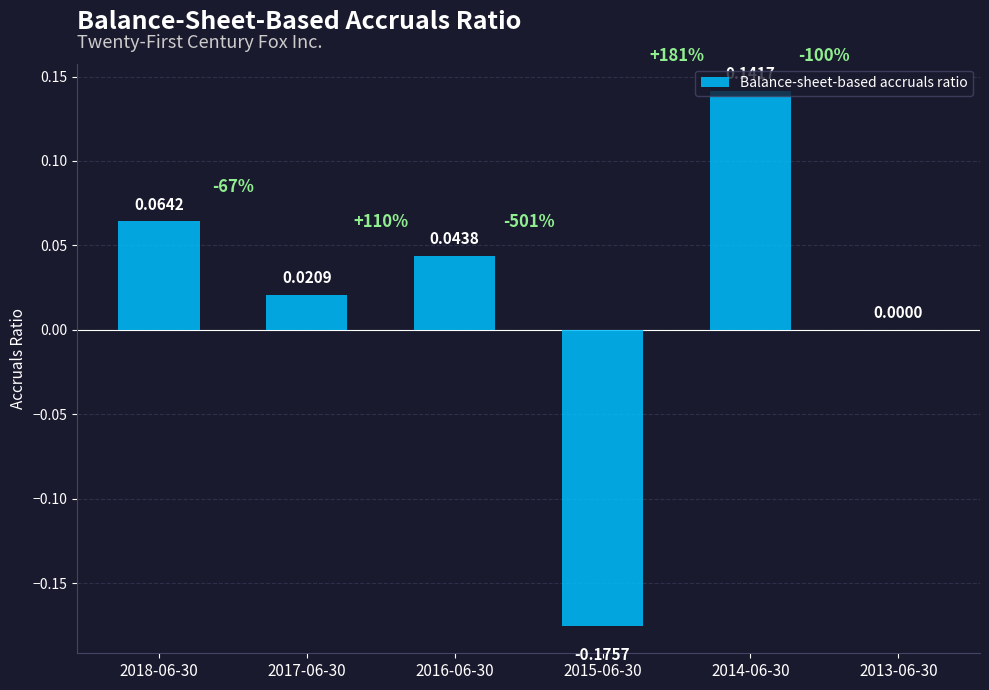

Count the number of categories in the chart.

6